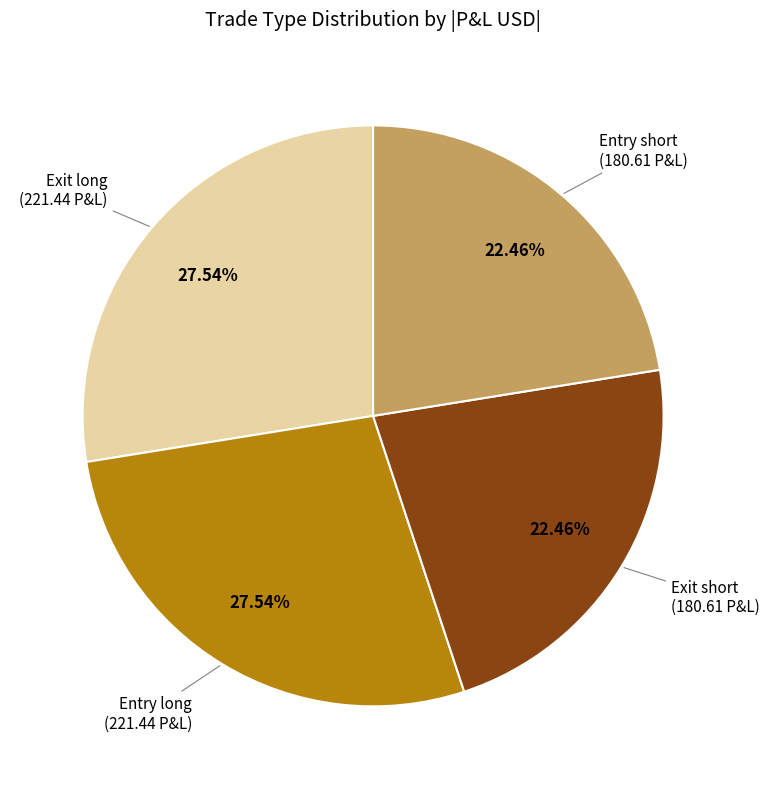

Is there a majority slice in this chart?

No